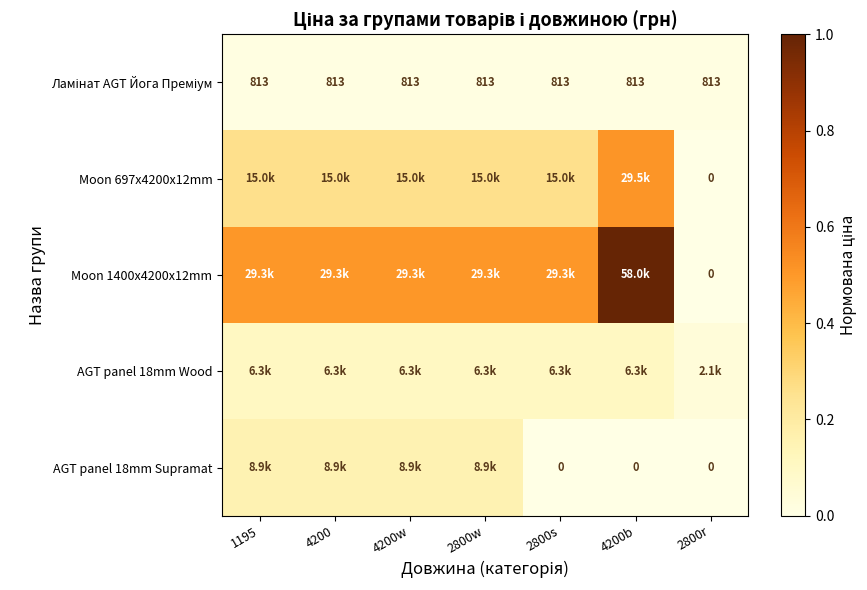

Is the value of Moon 697x4200x12mm at 2800w greater than the value of Moon 1400x4200x12mm at 2800w?

No